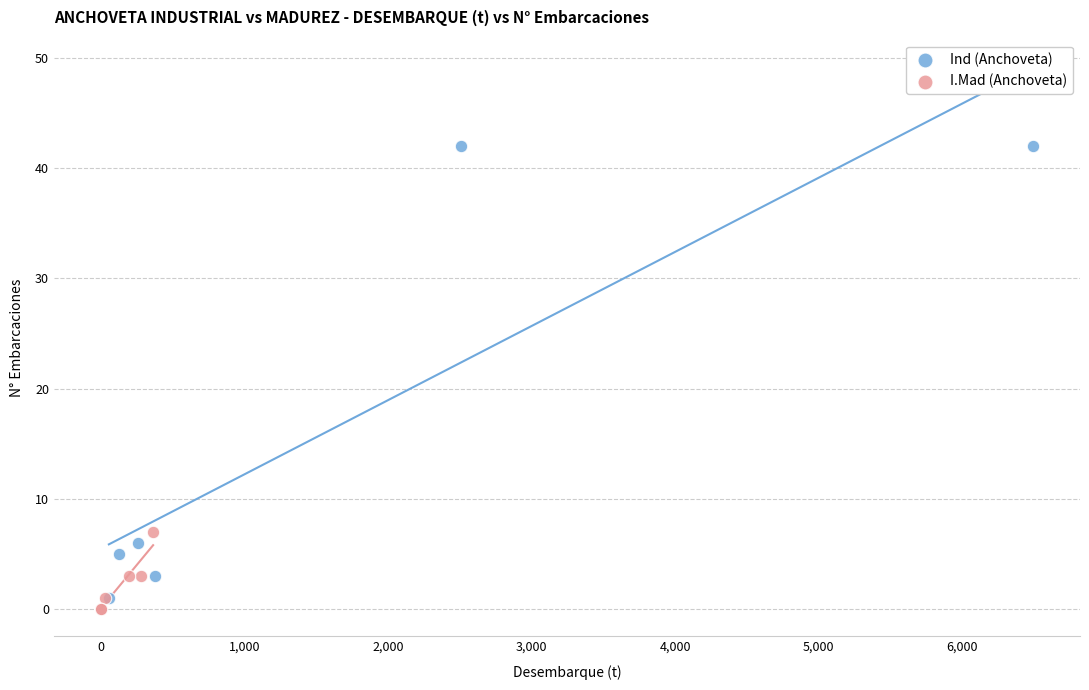

Which series has the largest Y range (max minus min)?

Ind (Anchoveta)